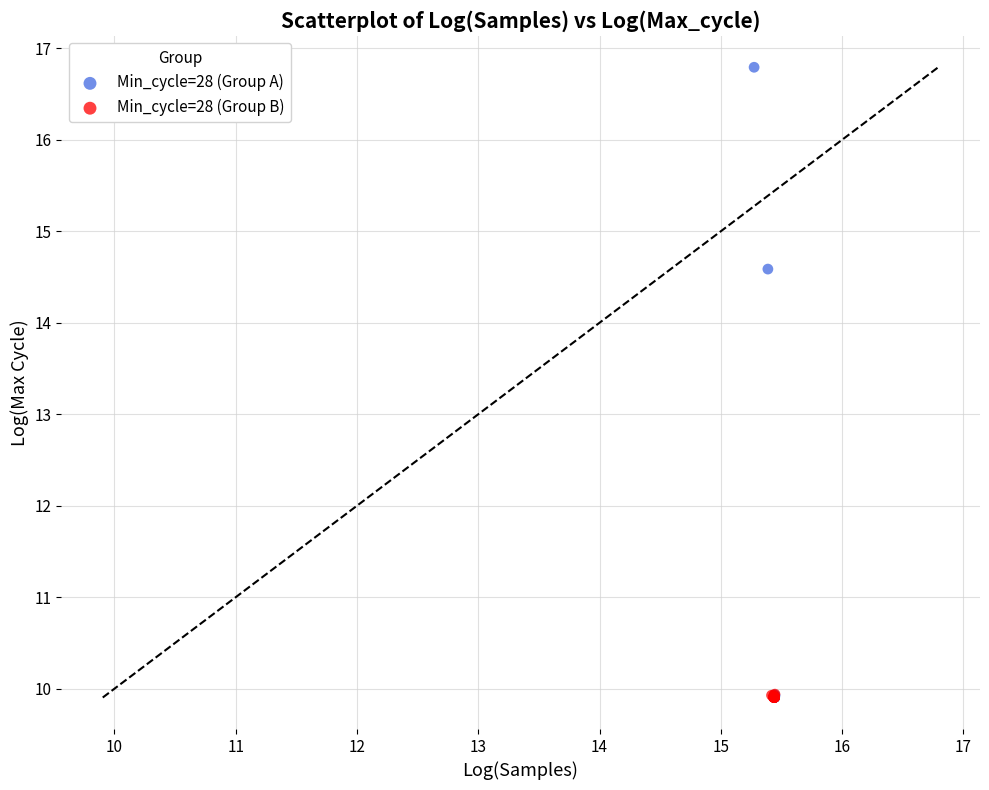

What are all the series names shown in the legend?

Min_cycle=28 (Group A), Min_cycle=28 (Group B)